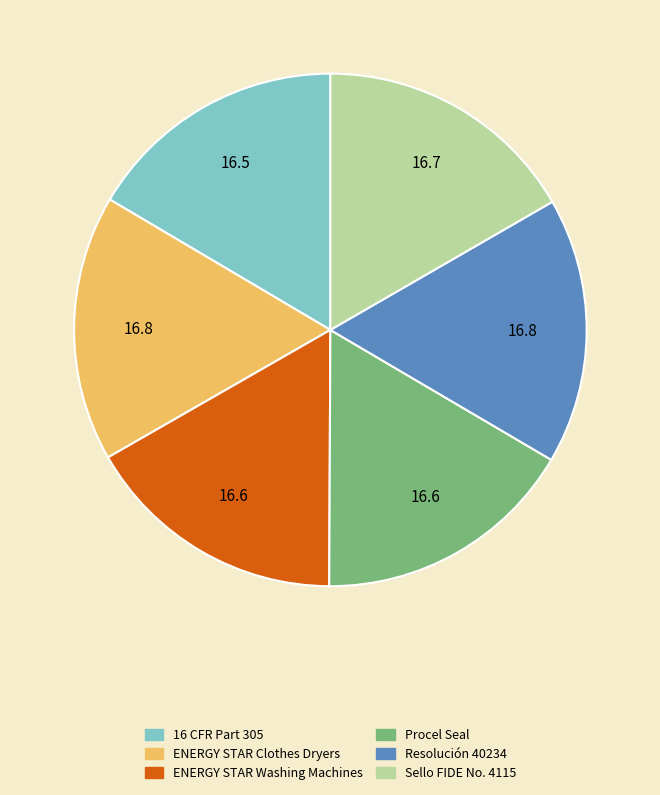

The ENERGY STAR Washing Machines slice represents 31% of the pie. True or false?

False